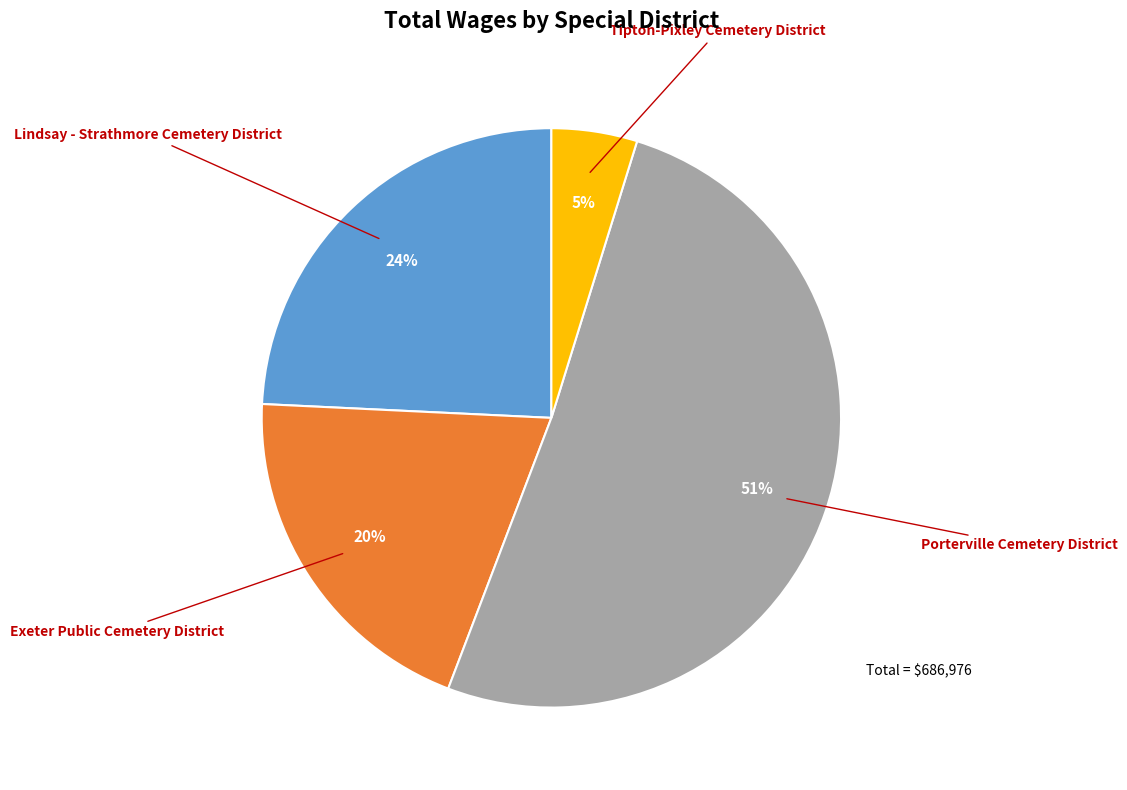

Does any single category account for the majority?

Yes